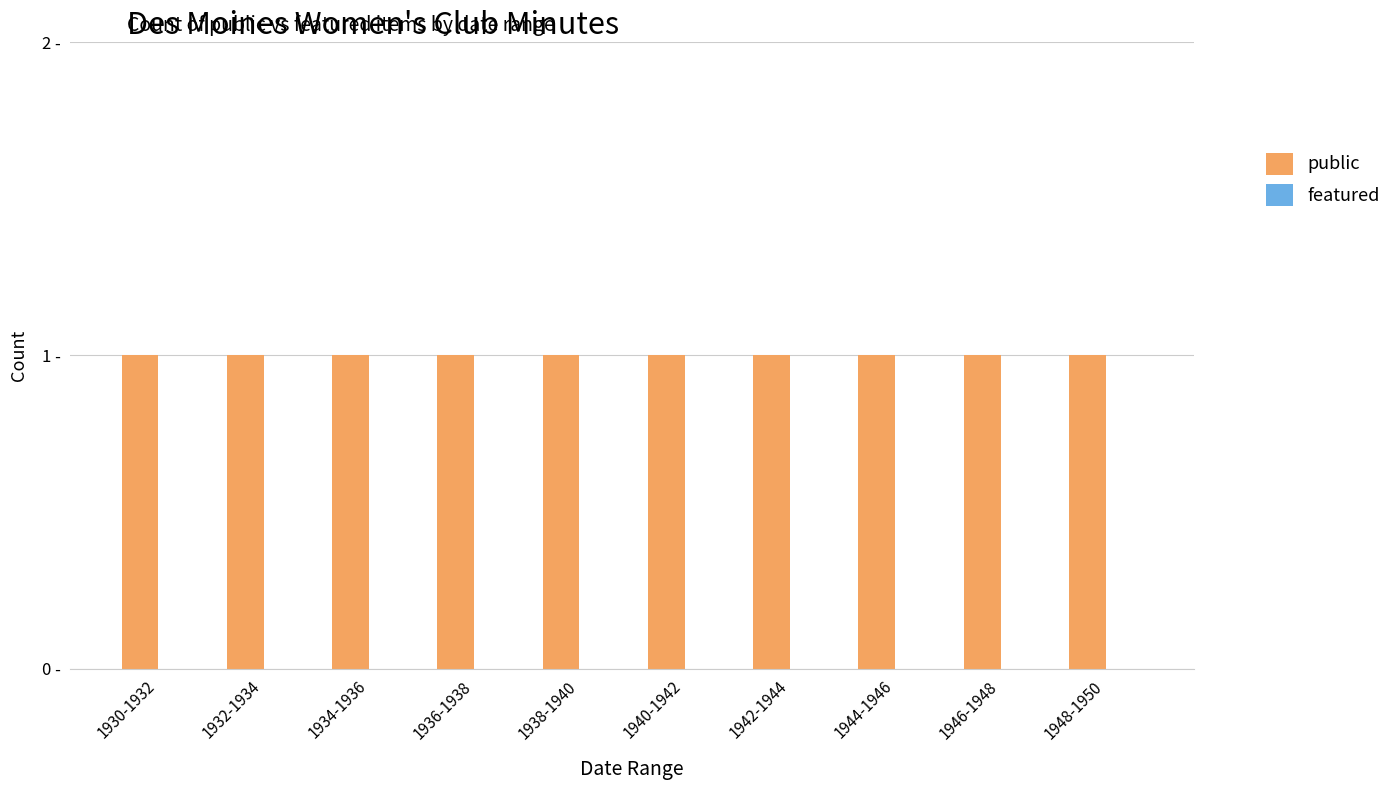

Which has a higher value, 1938-1940 or 1936-1938?

1938-1940